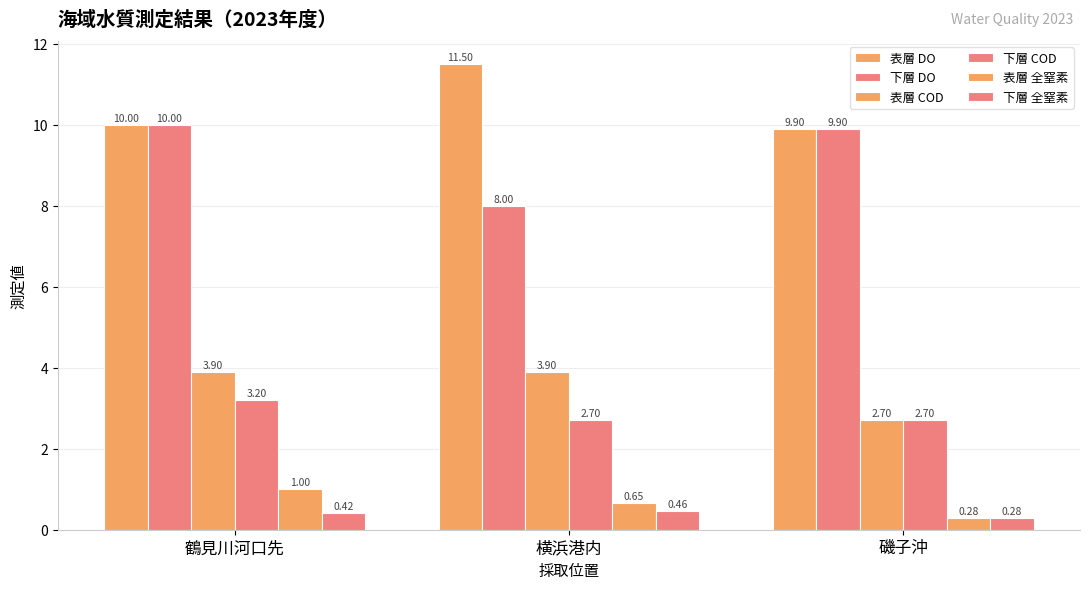

Is the value of 下層 COD at 横浜港内 greater than the value of 表層 DO at 磯子沖?

No